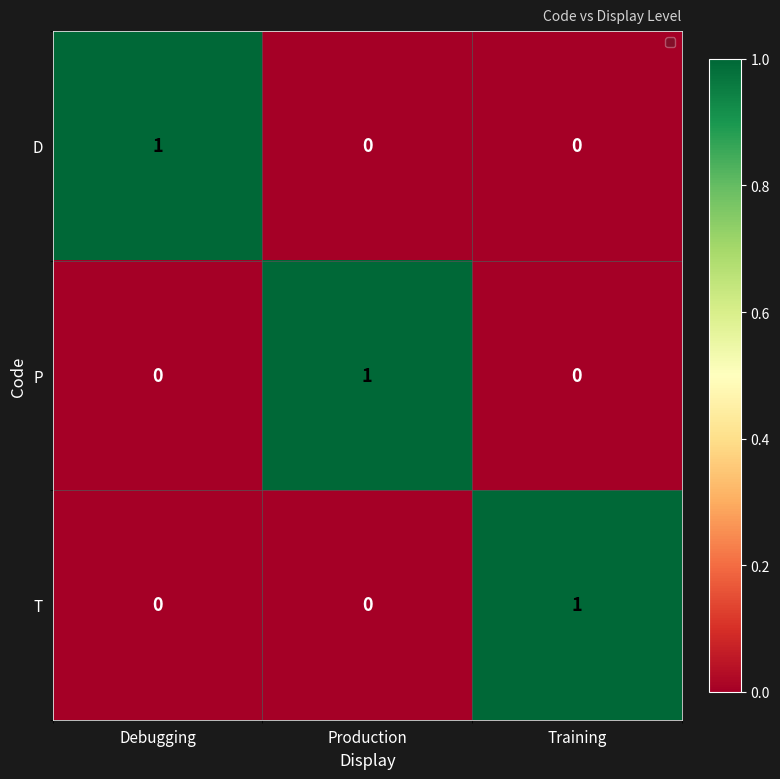

At how many categories does at least one series exceed 0?

3